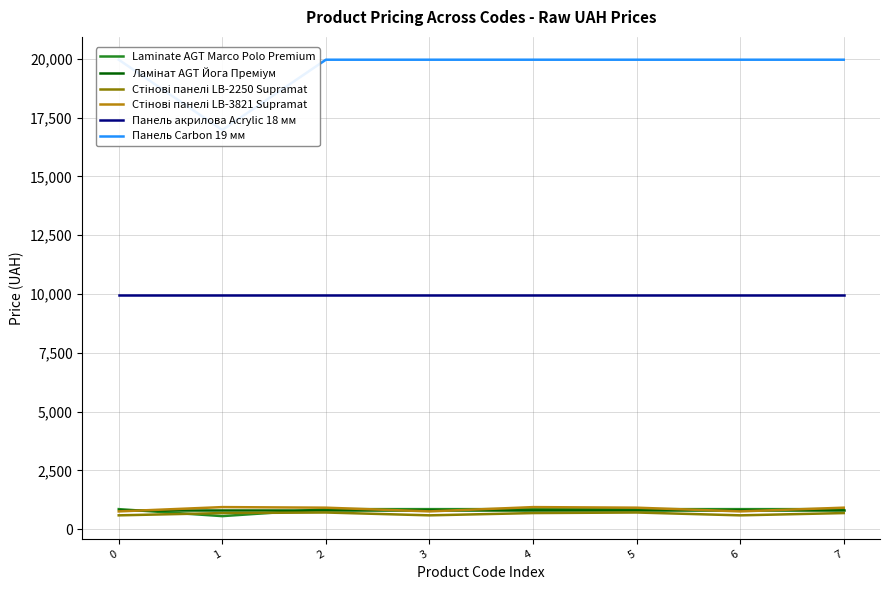

At which category does Стінові панелі LB-2250 Supramat reach its first local peak?

2